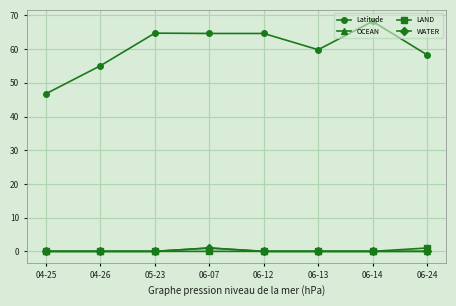

What is the average value of the Latitude series?

60.3